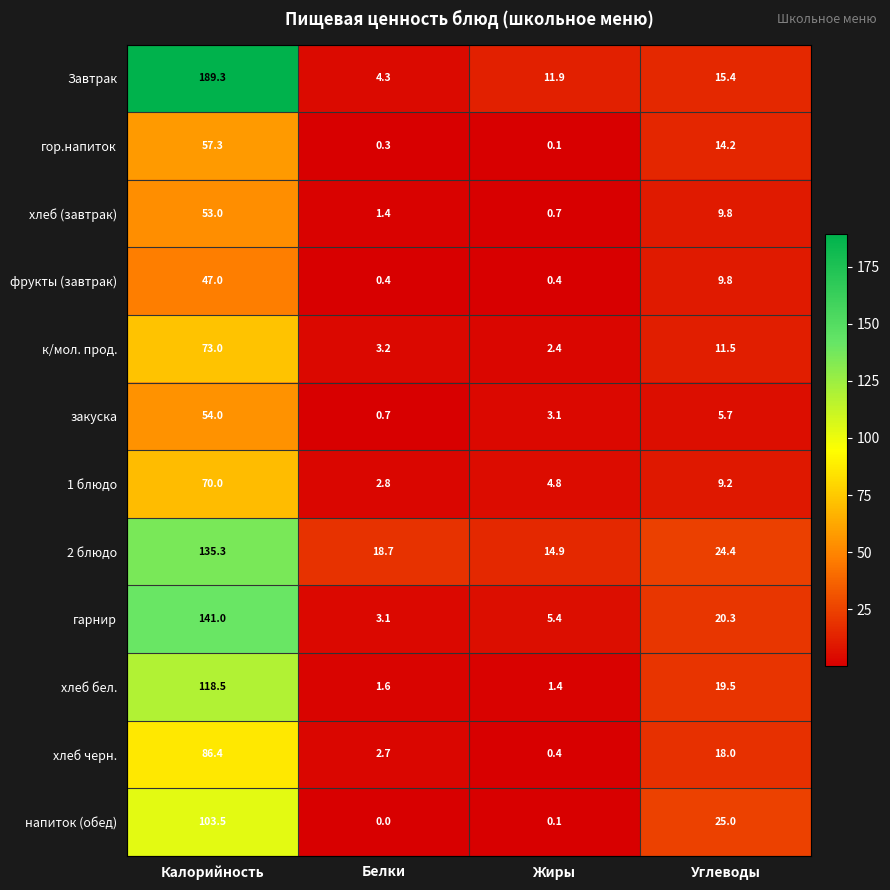

Is it true that 2 блюдо equals 34.7 at Калорийность?

False